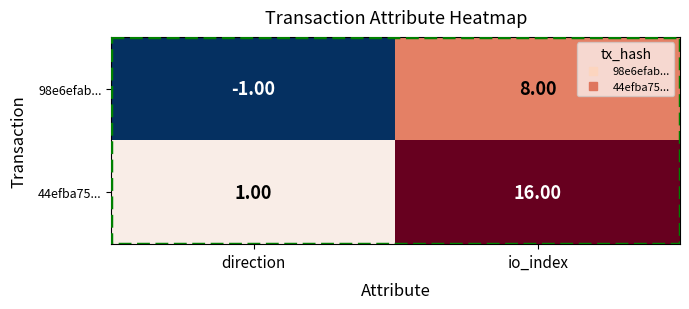

Which series changed the most between direction and io_index?

44efba75...